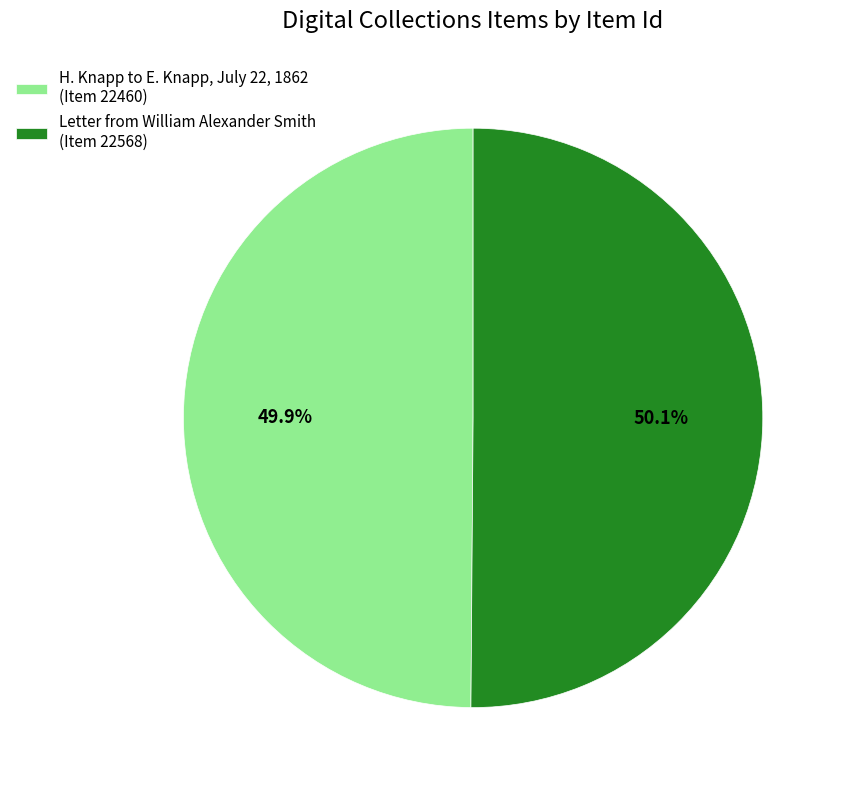

To the nearest percent, what percentage of the pie is H. Knapp to E. Knapp, July 22, 1862?

50%